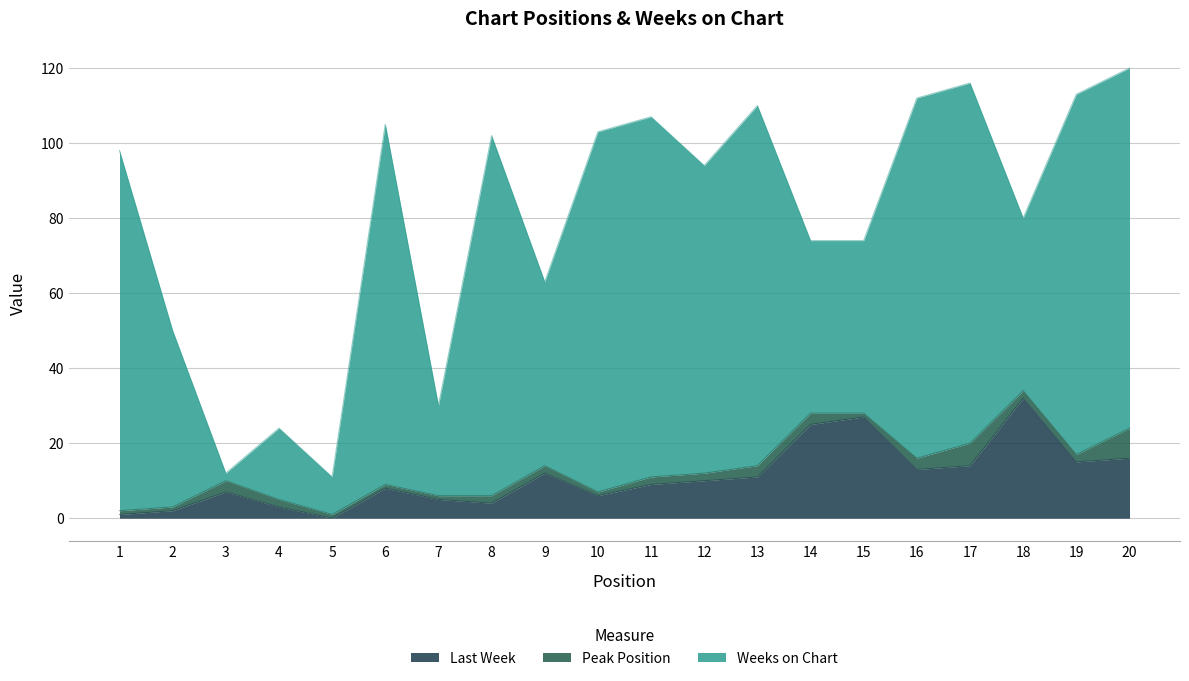

Between 5 and 17, which series saw the biggest shift?

Weeks on Chart